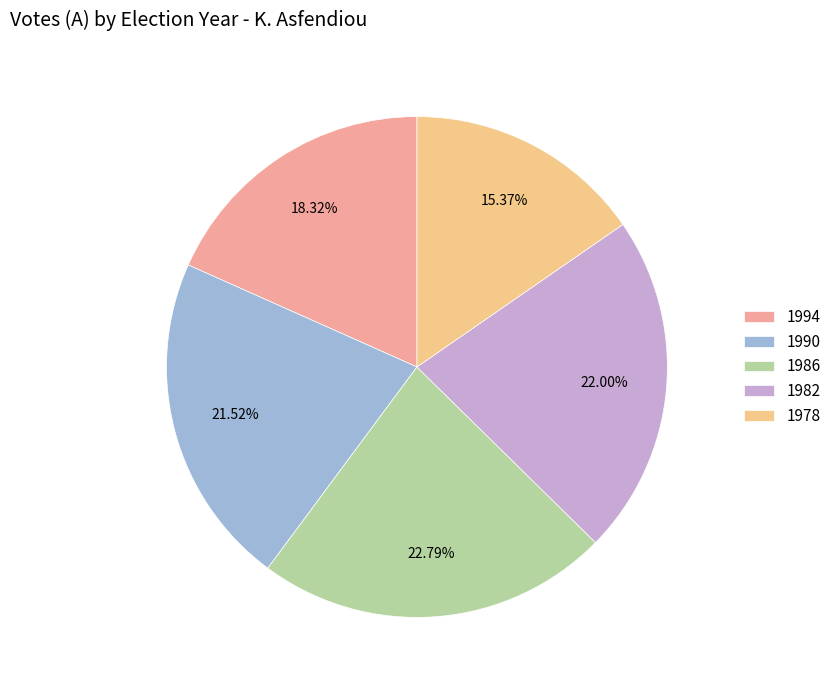

How many slices are in this pie chart?

5